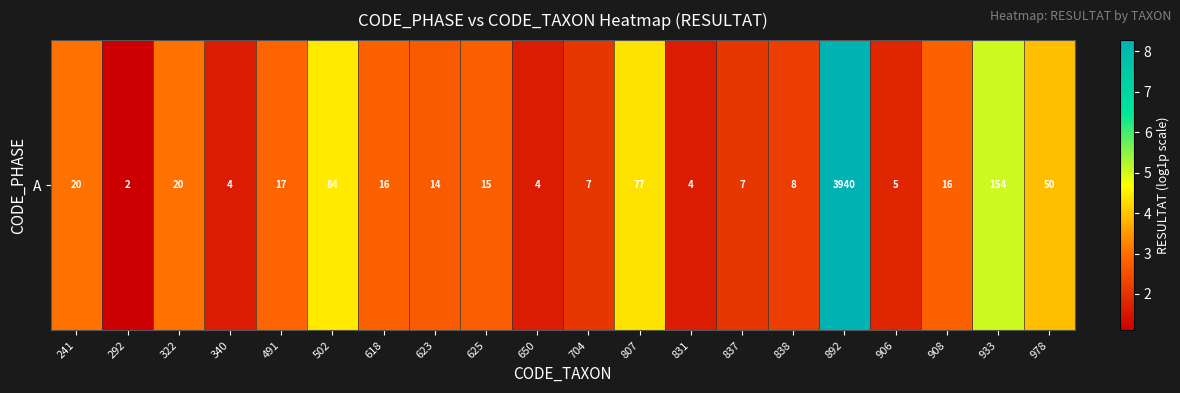

Reading right to left, what are all the values shown in this chart?

3.9	5.0	2.8	1.8	8.3	2.2	2.1	1.6	4.4	2.1	1.6	2.8	2.7	2.8	4.4	2.9	1.6	3.0	1.1	3.0